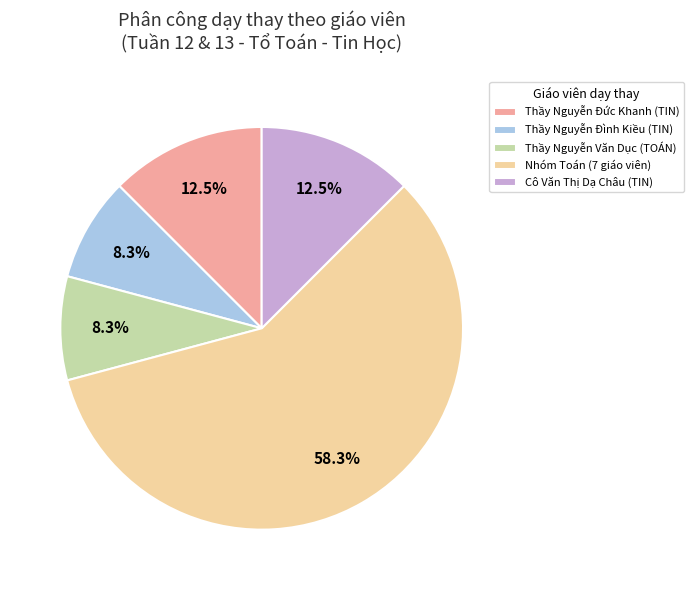

Which has a higher value, Nhóm Toán (7 giáo viên) or Thầy Nguyễn Văn Dục (TOÁN)?

Nhóm Toán (7 giáo viên)